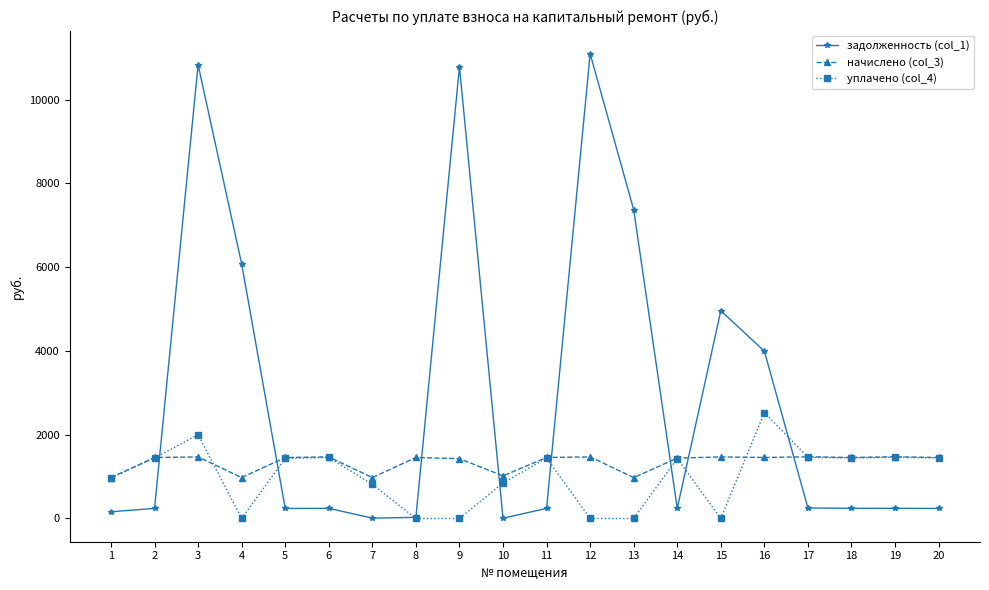

At which category is the sum across all series the highest?

3